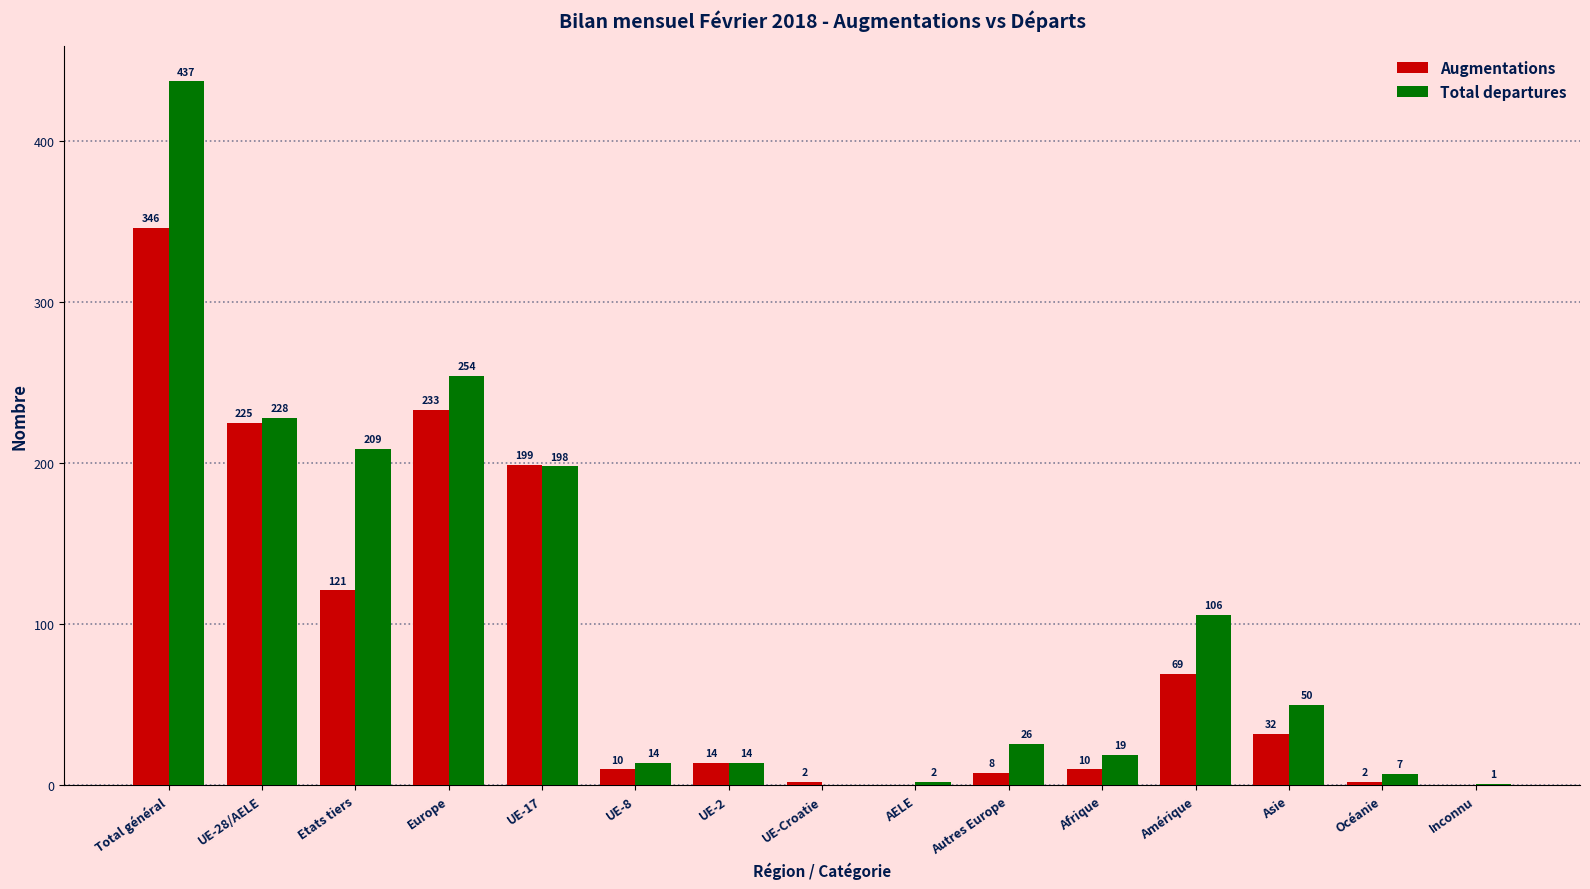

What is the greatest value displayed?

437